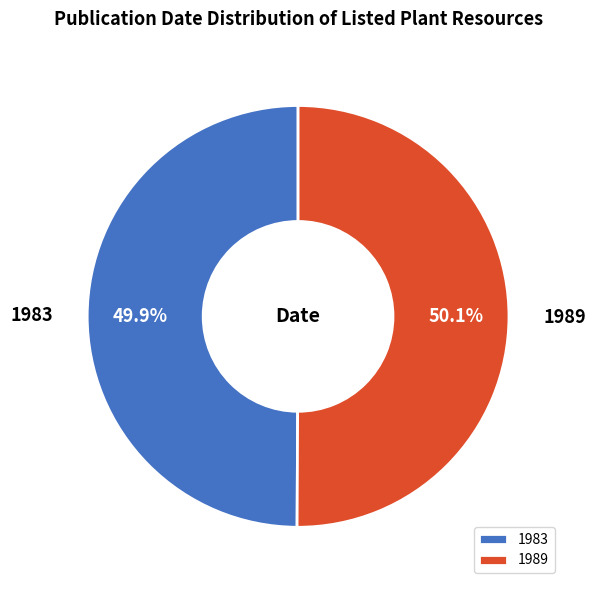

To the nearest percent, what percentage of the pie is 1983?

50%